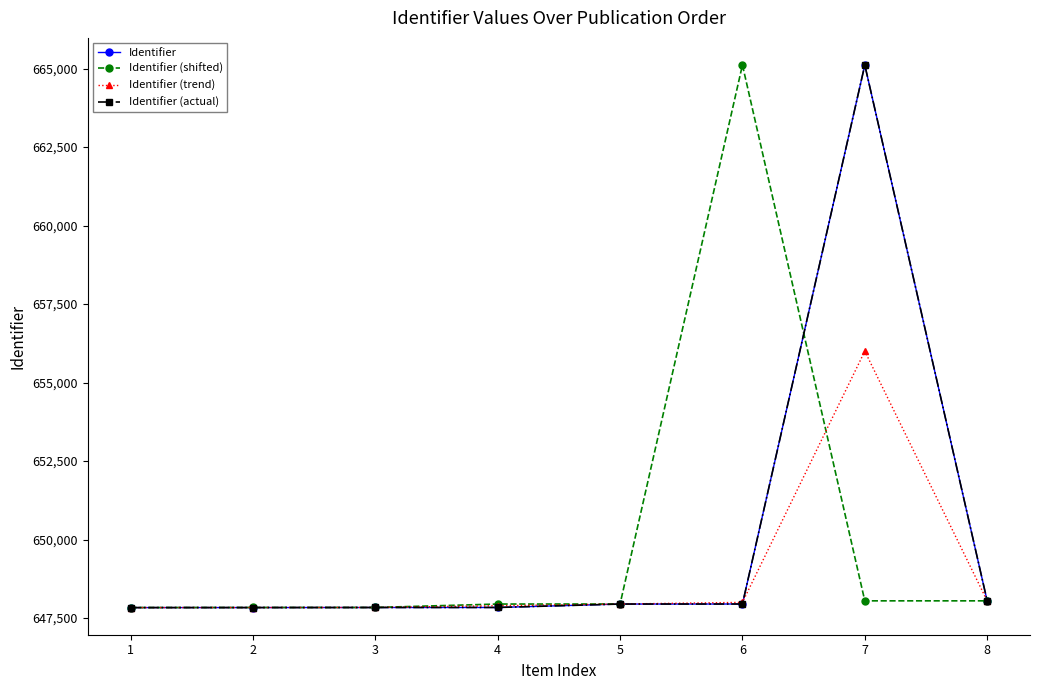

Does the chart have visible grid lines?

No